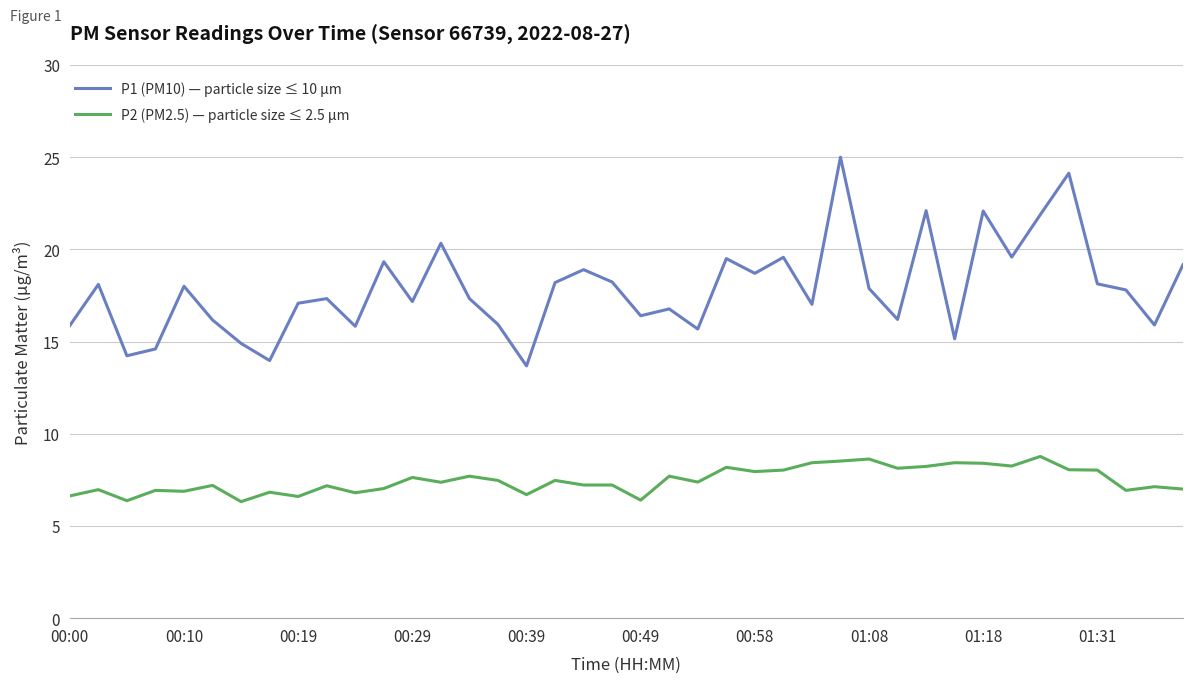

What is the smallest value displayed?

6.3